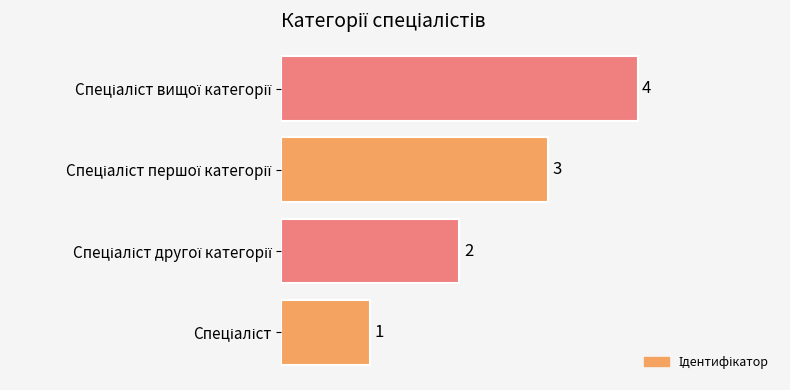

What is the difference between the maximum and minimum values?

3